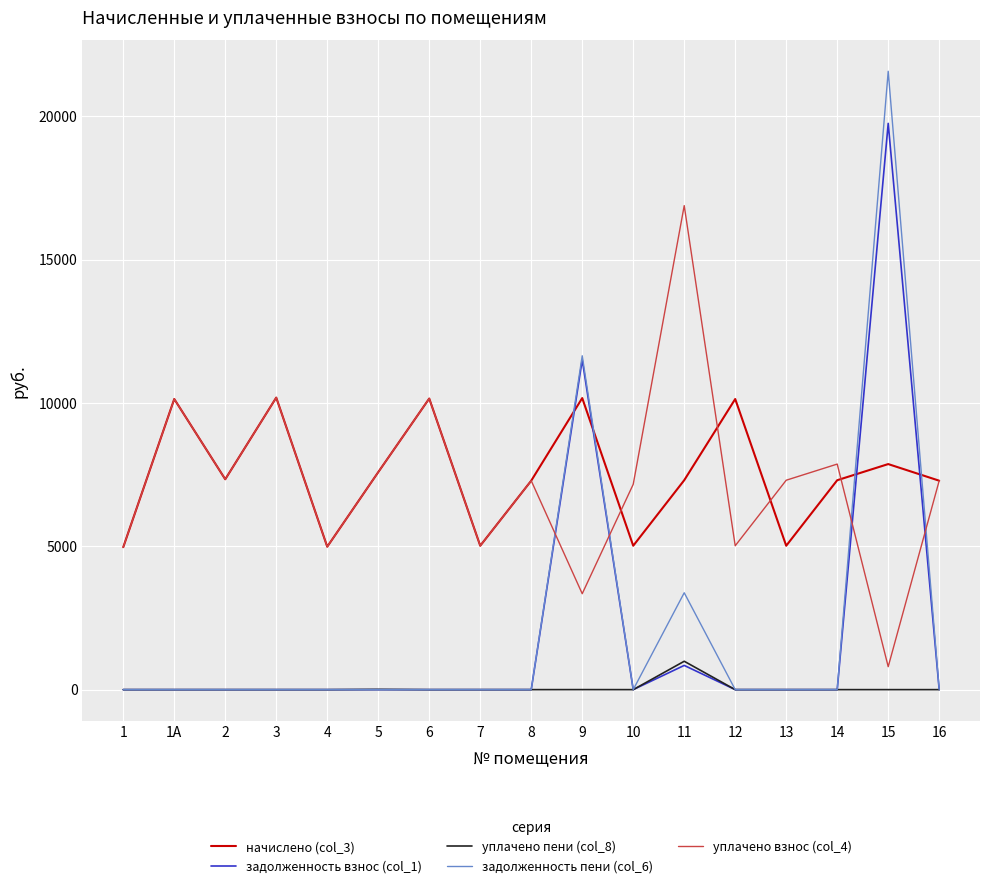

Is the value of уплачено взнос (col_4) at 4 greater than the value of уплачено пени (col_8) at 12?

Yes